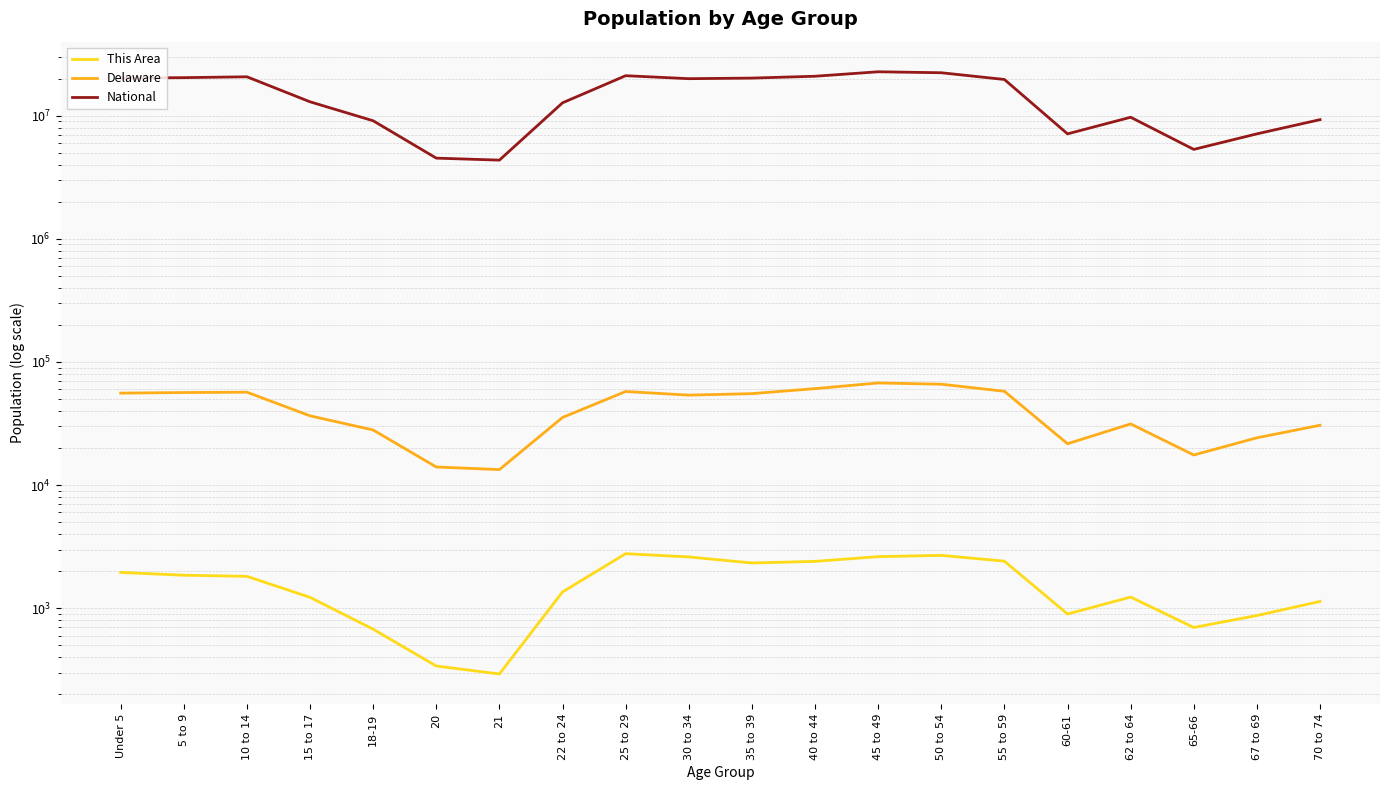

At how many categories does at least one series exceed 15290713?

10